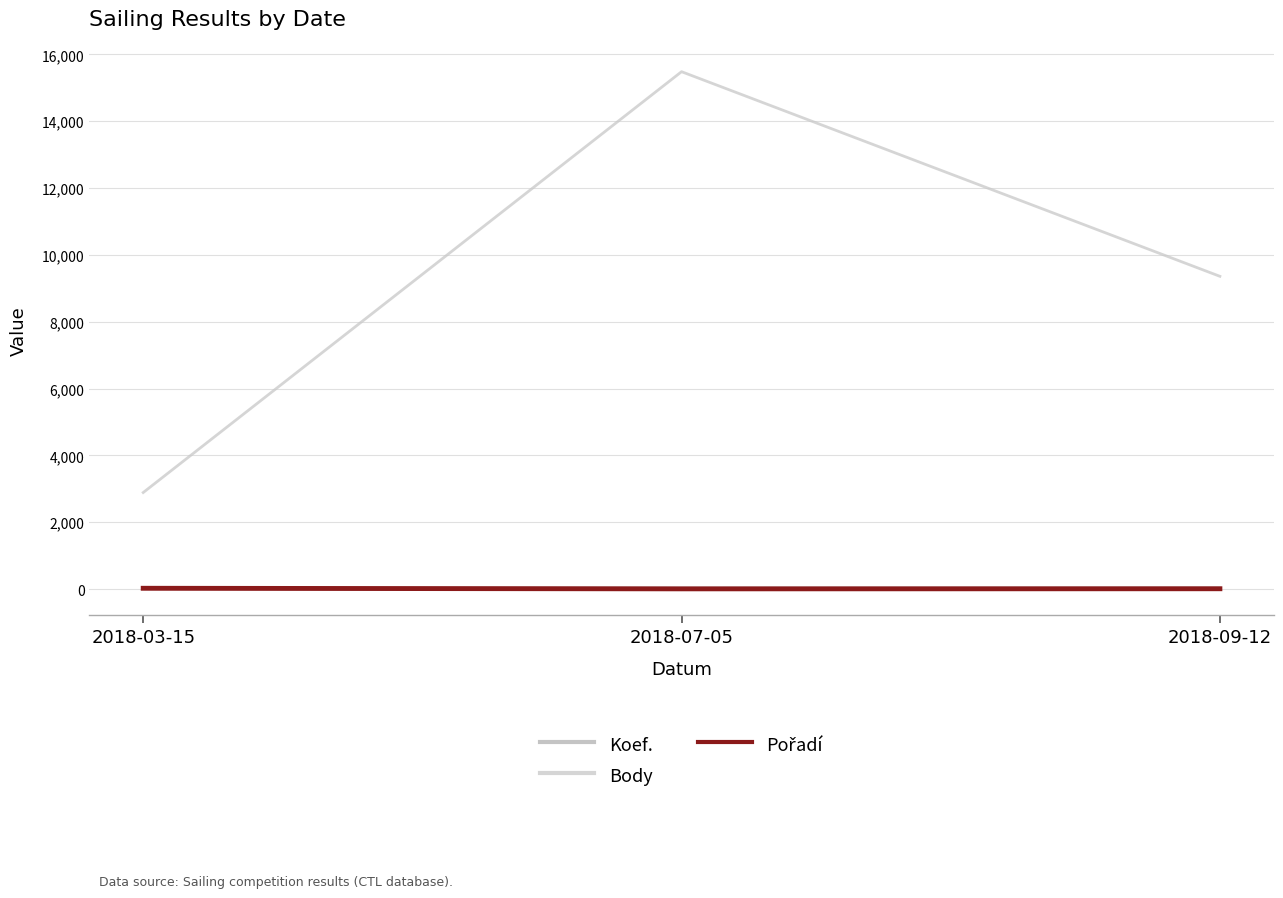

Which category has the lowest value in the Body series?

2018-03-15